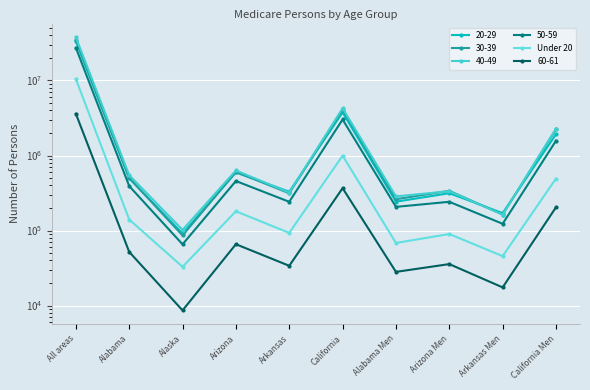

At which category does the data reach its first local valley?

Alaska